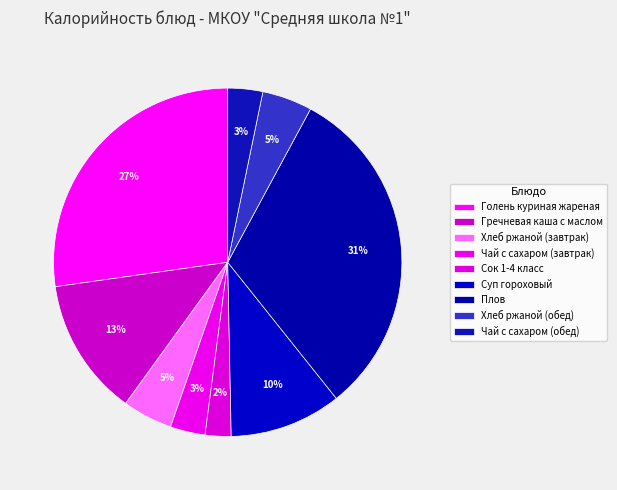

To the nearest percent, what is the combined percentage of Чай с сахаром (обед) and Плов?

35%